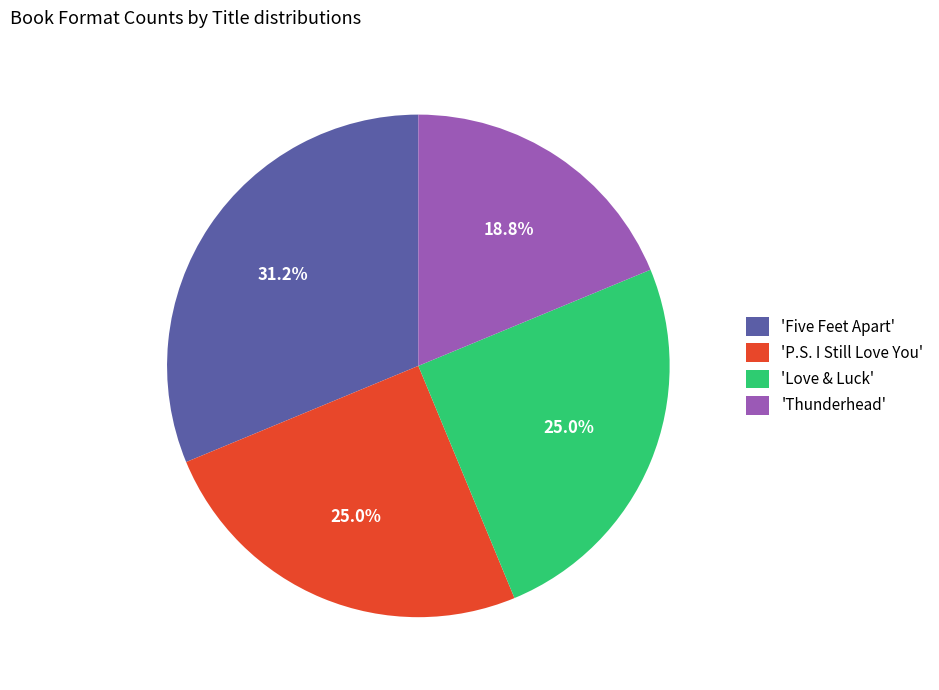

Combined, what portion of the pie is 'Love & Luck' and 'P.S. I Still Love You'?

50.0%